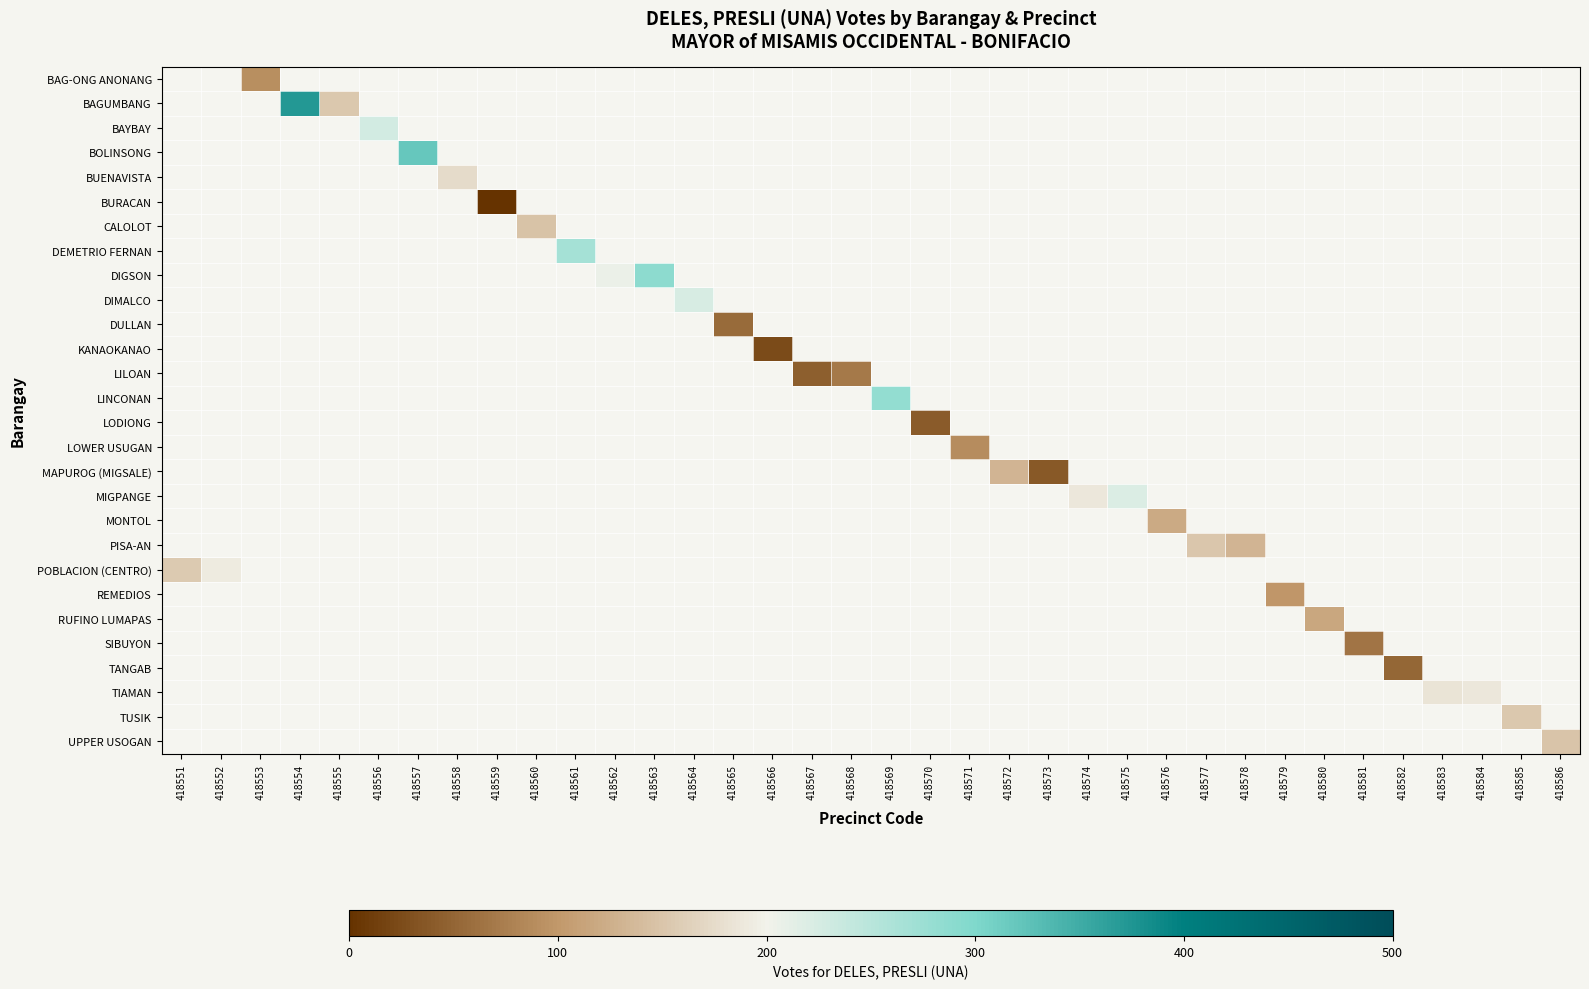

Between 418579 and 418572, which is larger?

418572